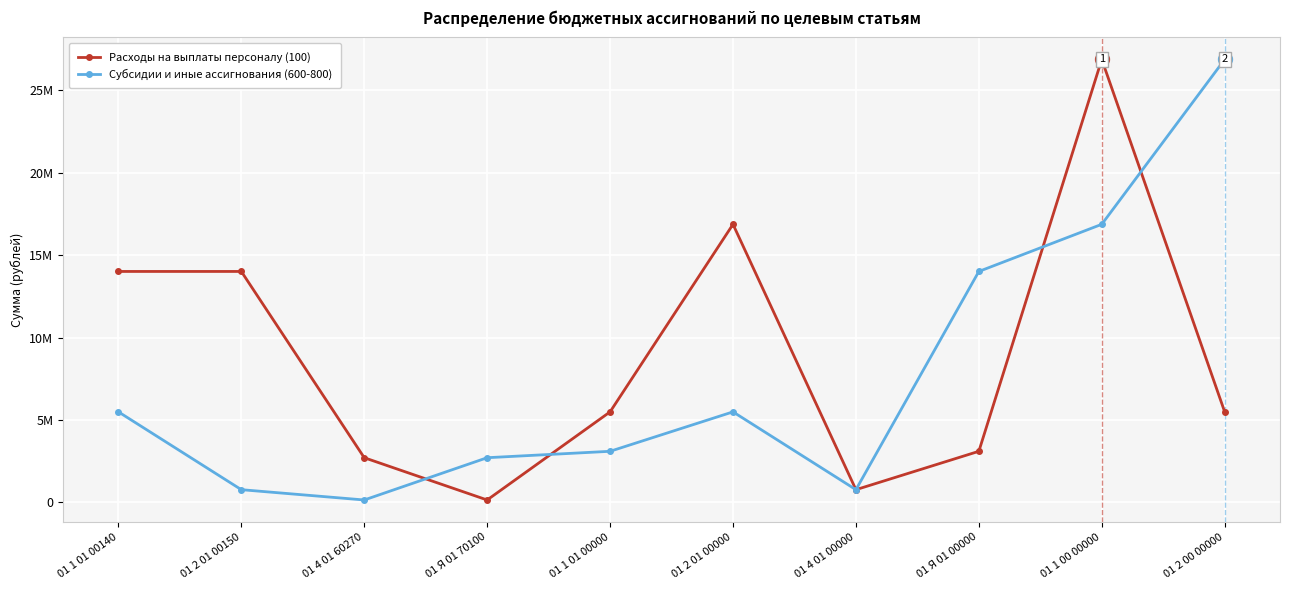

What is the difference between the second highest and minimum values in the Субсидии и иные ассигнования (600-800) series?

16716900